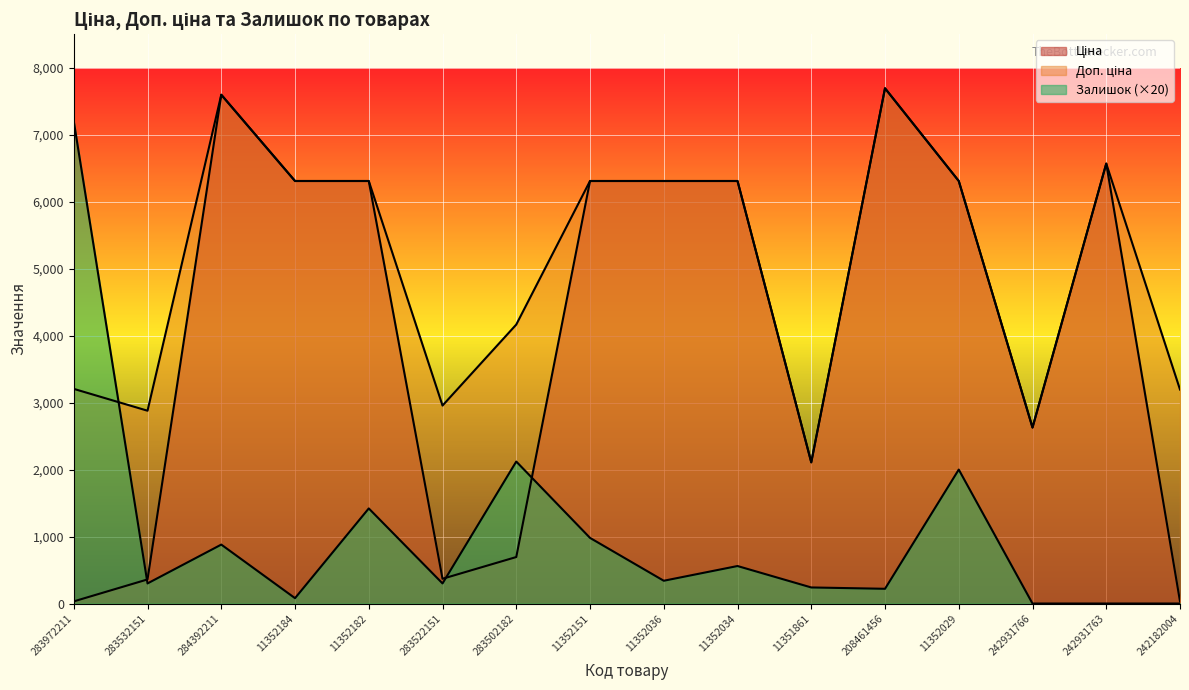

What position from the left is 242931763?

15